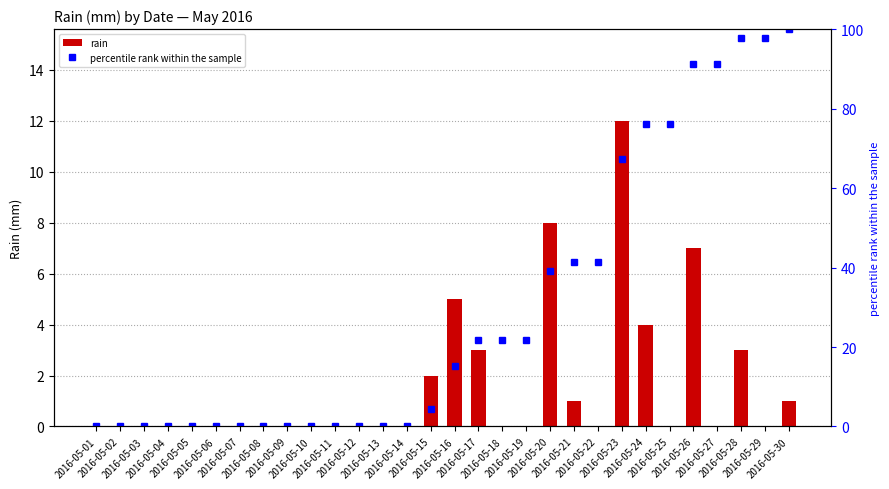

What is the value of the percentile rank within the sample bar at the 22nd from the left?

41.3